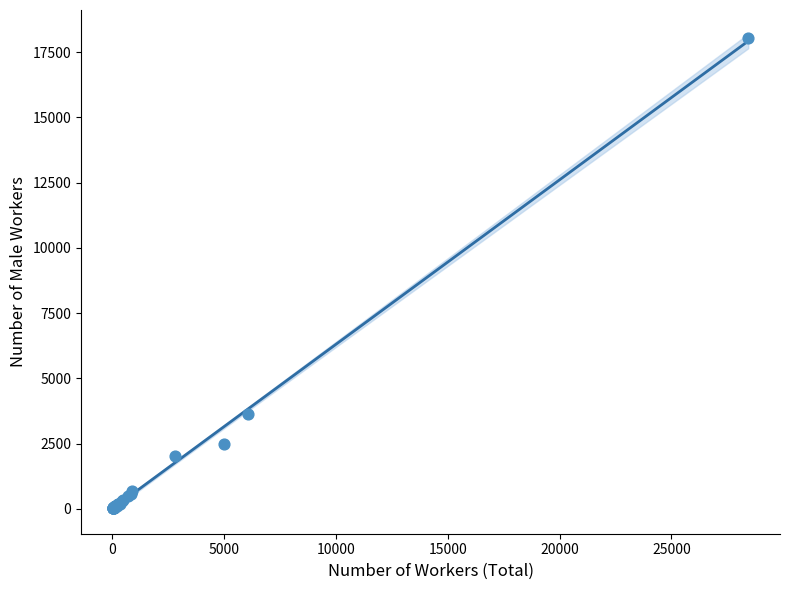

What Y value in the scatter plot is closest to 9036?

3628